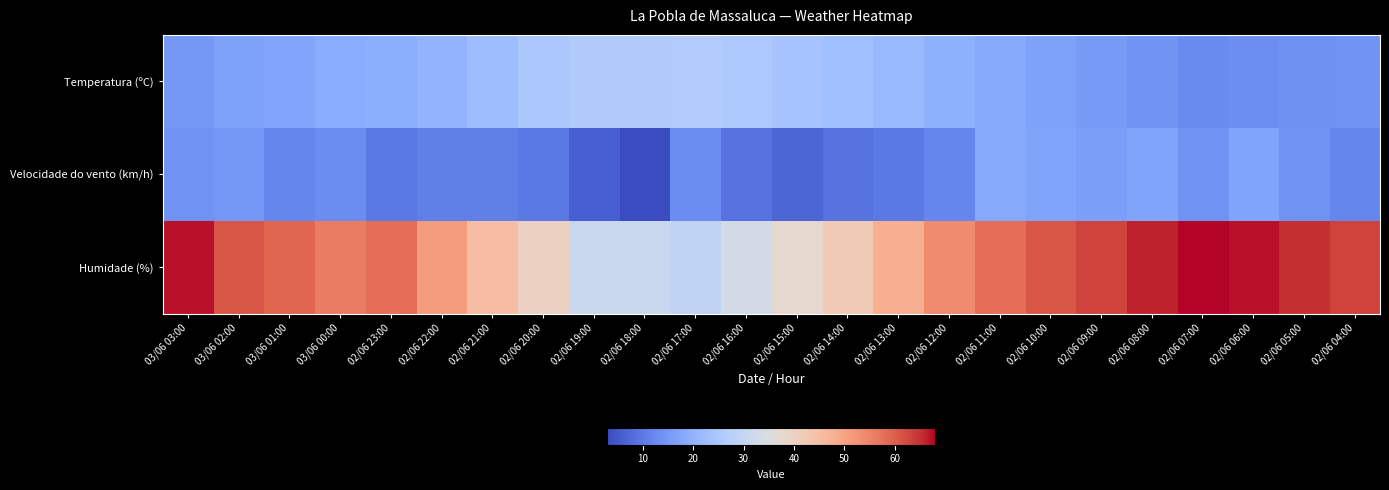

Reading left to right, what are all the values shown in this chart?

Temperatura (ºC): 03/06 03:00=15.1	03/06 02:00=16.5	03/06 01:00=17.4	03/06 00:00=18.6	02/06 23:00=19.2	02/06 22:00=20.4	02/06 21:00=22.5	02/06 20:00=24.9	02/06 19:00=25.6	02/06 18:00=25.7	02/06 17:00=26.2	02/06 16:00=25.2	02/06 15:00=23.9	02/06 14:00=22.9	02/06 13:00=21.4	02/06 12:00=19.6	02/06 11:00=18.1	02/06 10:00=16.6	02/06 09:00=15.4	02/06 08:00=14.2	02/06 07:00=12.9	02/06 06:00=13.3	02/06 05:00=13.7	02/06 04:00=14.0
Velocidade do vento (km/h): 03/06 03:00=14.0	03/06 02:00=15.0	03/06 01:00=12.0	03/06 00:00=13.0	02/06 23:00=10.0	02/06 22:00=11.0	02/06 21:00=11.0	02/06 20:00=10.0	02/06 19:00=6.0	02/06 18:00=3.0	02/06 17:00=13.0	02/06 16:00=9.0	02/06 15:00=7.0	02/06 14:00=9.0	02/06 13:00=10.0	02/06 12:00=12.0	02/06 11:00=18.0	02/06 10:00=17.0	02/06 09:00=16.0	02/06 08:00=17.0	02/06 07:00=14.0	02/06 06:00=17.0	02/06 05:00=14.0	02/06 04:00=12.0
Humidade (%): 03/06 03:00=67.0	03/06 02:00=61.0	03/06 01:00=59.0	03/06 00:00=56.0	02/06 23:00=58.0	02/06 22:00=51.0	02/06 21:00=45.0	02/06 20:00=40.0	02/06 19:00=31.0	02/06 18:00=31.0	02/06 17:00=29.0	02/06 16:00=33.0	02/06 15:00=38.0	02/06 14:00=42.0	02/06 13:00=48.0	02/06 12:00=54.0	02/06 11:00=58.0	02/06 10:00=61.0	02/06 09:00=63.0	02/06 08:00=66.0	02/06 07:00=68.0	02/06 06:00=67.0	02/06 05:00=65.0	02/06 04:00=63.0